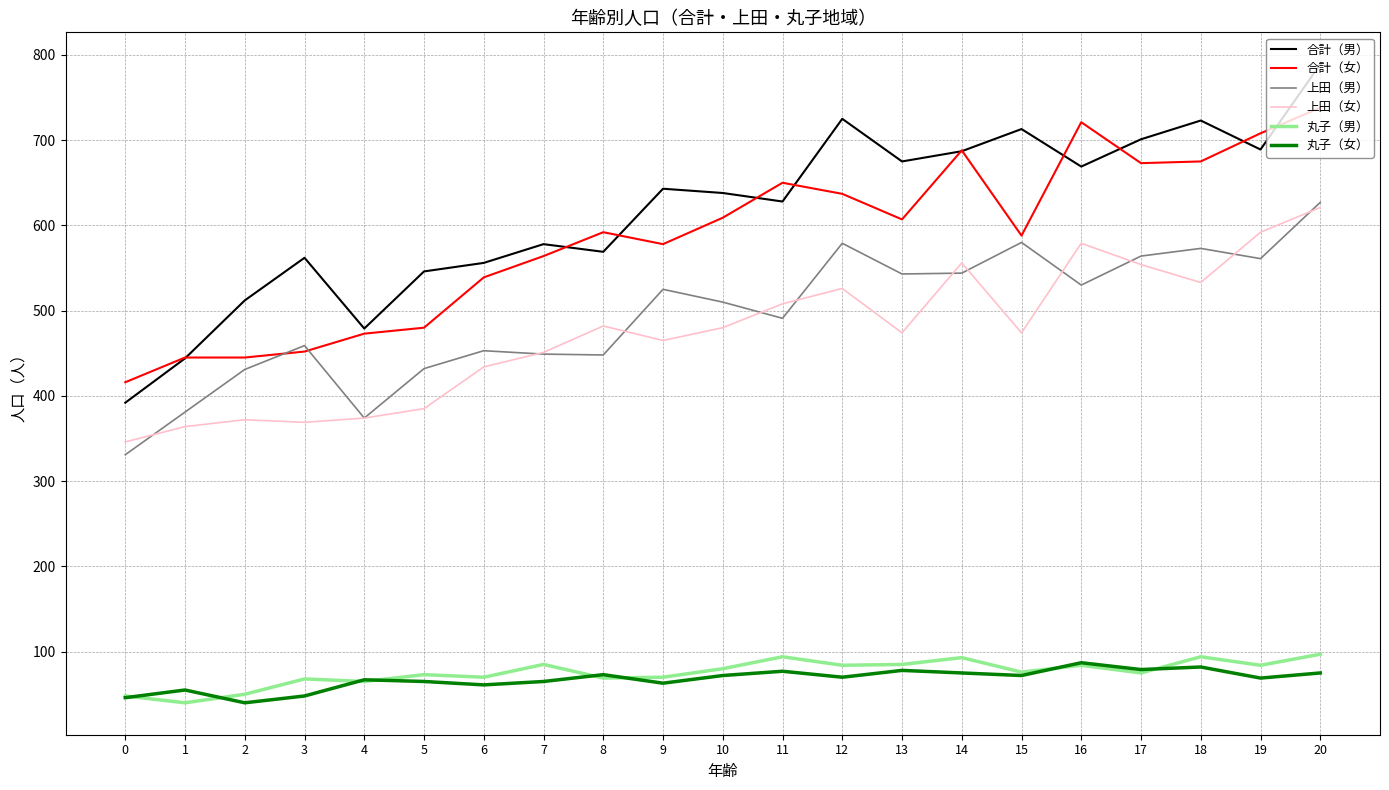

True or false: 合計（女） and 上田（男） intersect in this chart.

True